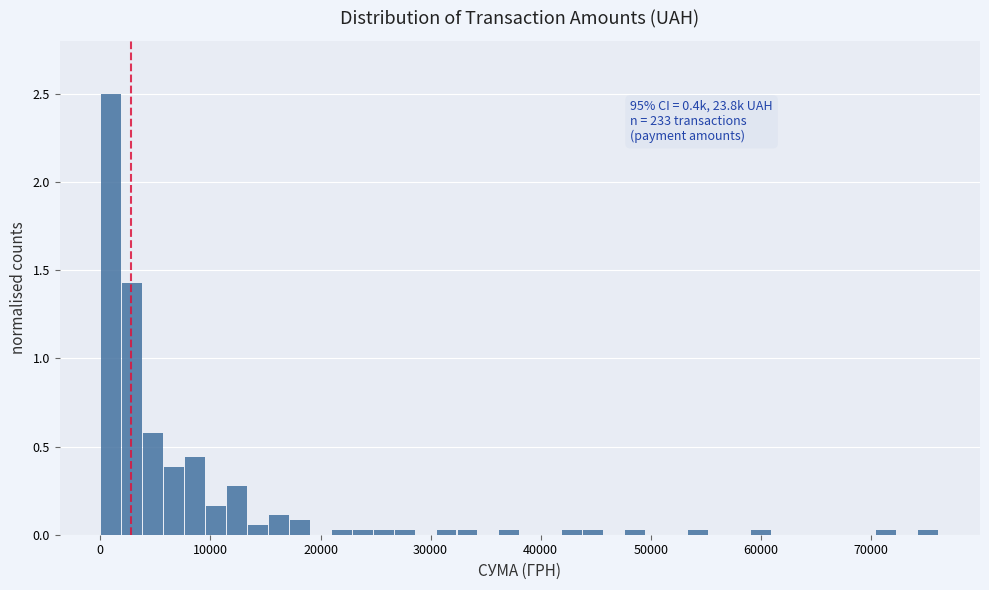

Read against the x-axis, roughly where is the centre of the tallest bar?

1000